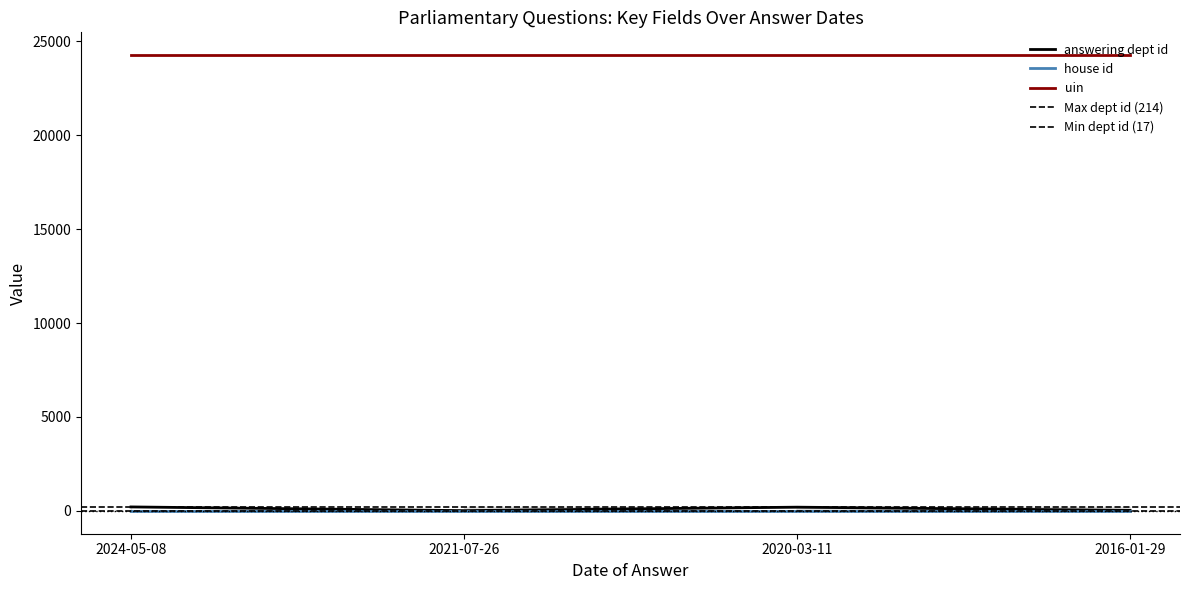

How many values in the answering dept id series exceed 201?

1